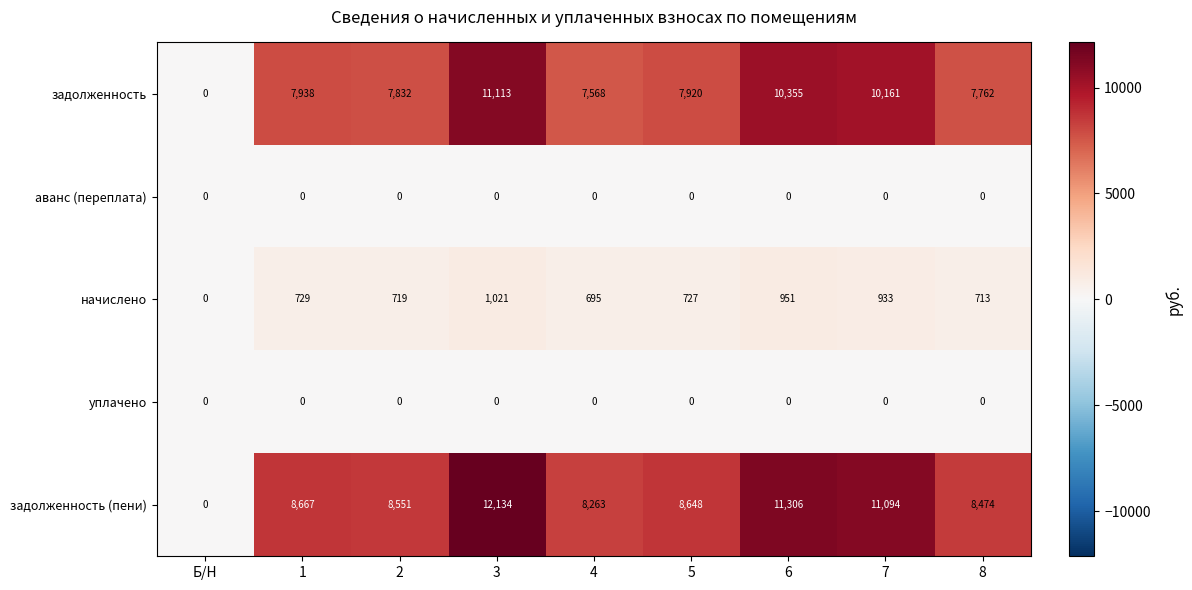

What is the difference between the maximum and minimum values in the начислено series?

1021